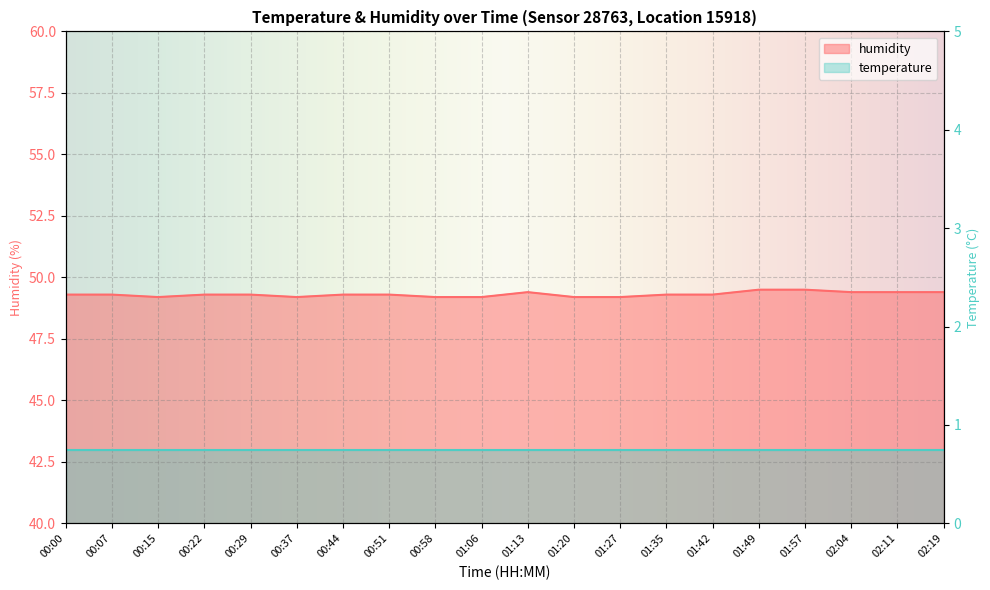

List the labels in order of value, largest first.

01:49, 01:57, 01:13, 02:04, 02:11, 02:19, 00:00, 00:07, 00:22, 00:29, 00:44, 00:51, 01:35, 01:42, 00:15, 00:37, 00:58, 01:06, 01:20, 01:27